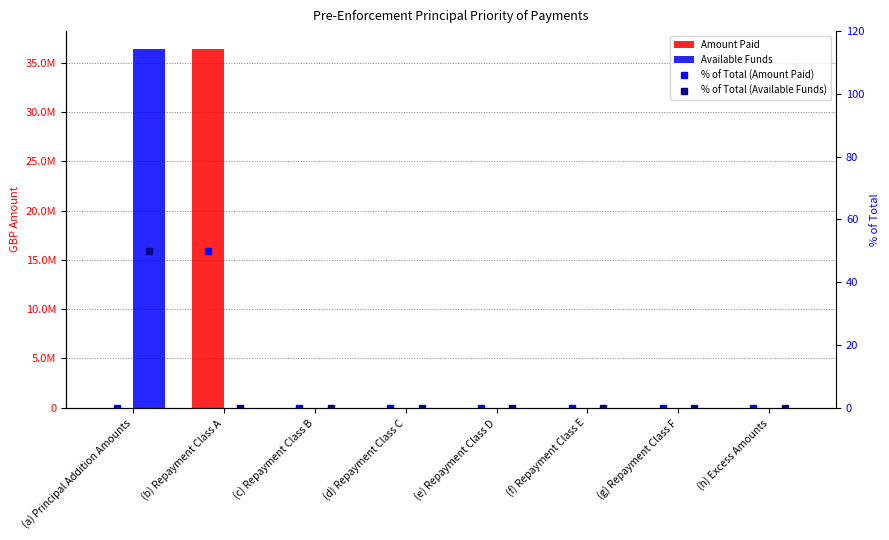

What is the sum of all % of Total (Available Funds) values?

50.0